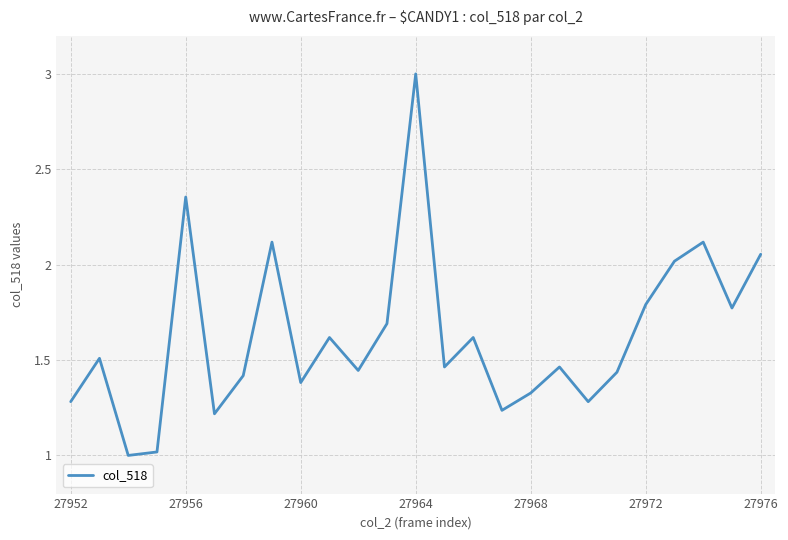

What is the difference between the maximum and minimum values?

2.0